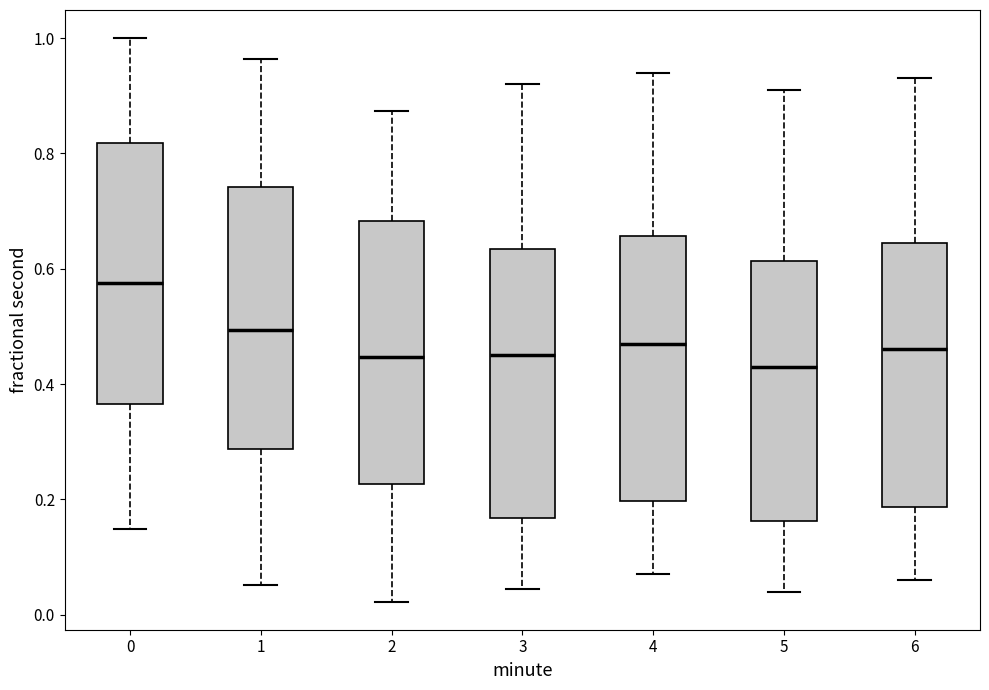

Where does the lower whisker of the box at x = 5 end on the y-axis? The values are not printed on the chart, so give them approximately, as read against the axis.

0.04